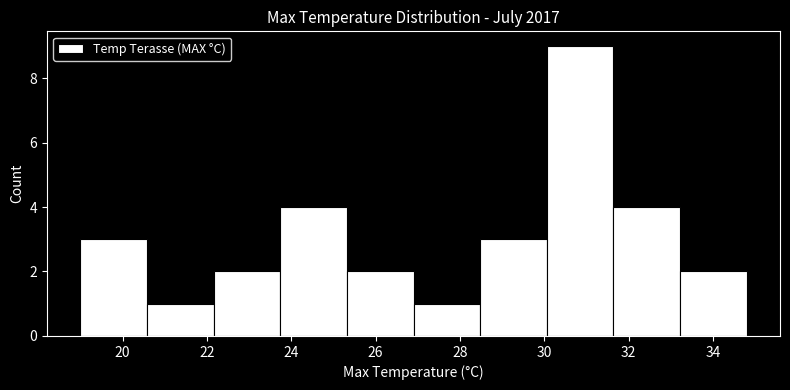

Which range on the x-axis has the tallest bar?

30.06 to 31.64